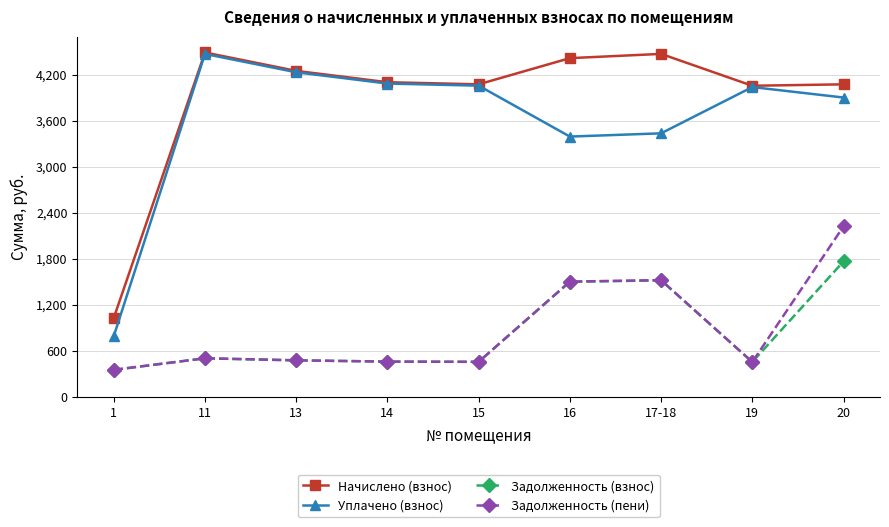

True or false: Уплачено (взнос) has more than 1 interior local peaks.

True